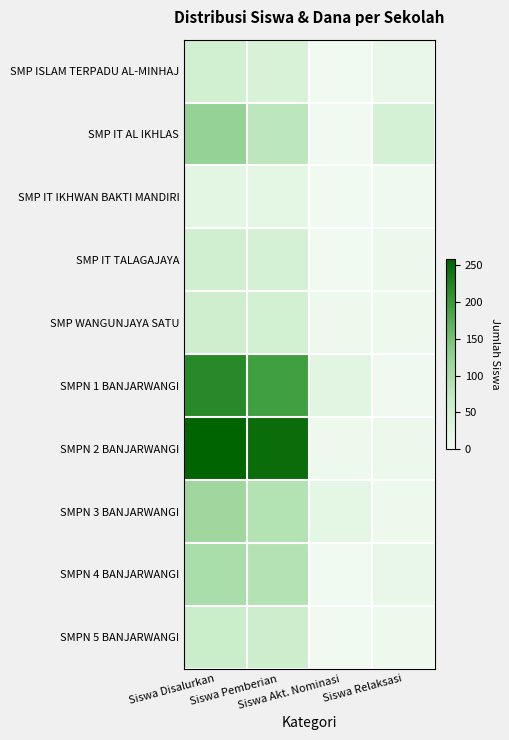

Reading left to right, what are all the values shown in this chart?

SMP ISLAM TERPADU AL-MINHAJ: Siswa Disalurkan=50	Siswa Pemberian=39	Siswa Akt. Nominasi=0	Siswa Relaksasi=11
SMP IT AL IKHLAS: Siswa Disalurkan=122	Siswa Pemberian=78	Siswa Akt. Nominasi=1	Siswa Relaksasi=43
SMP IT IKHWAN BAKTI MANDIRI: Siswa Disalurkan=21	Siswa Pemberian=19	Siswa Akt. Nominasi=0	Siswa Relaksasi=2
SMP IT TALAGAJAYA: Siswa Disalurkan=51	Siswa Pemberian=44	Siswa Akt. Nominasi=0	Siswa Relaksasi=7
SMP WANGUNJAYA SATU: Siswa Disalurkan=55	Siswa Pemberian=48	Siswa Akt. Nominasi=3	Siswa Relaksasi=4
SMPN 1 BANJARWANGI: Siswa Disalurkan=217	Siswa Pemberian=193	Siswa Akt. Nominasi=22	Siswa Relaksasi=2
SMPN 2 BANJARWANGI: Siswa Disalurkan=258	Siswa Pemberian=247	Siswa Akt. Nominasi=4	Siswa Relaksasi=7
SMPN 3 BANJARWANGI: Siswa Disalurkan=111	Siswa Pemberian=88	Siswa Akt. Nominasi=19	Siswa Relaksasi=4
SMPN 4 BANJARWANGI: Siswa Disalurkan=99	Siswa Pemberian=87	Siswa Akt. Nominasi=0	Siswa Relaksasi=12
SMPN 5 BANJARWANGI: Siswa Disalurkan=60	Siswa Pemberian=56	Siswa Akt. Nominasi=0	Siswa Relaksasi=4